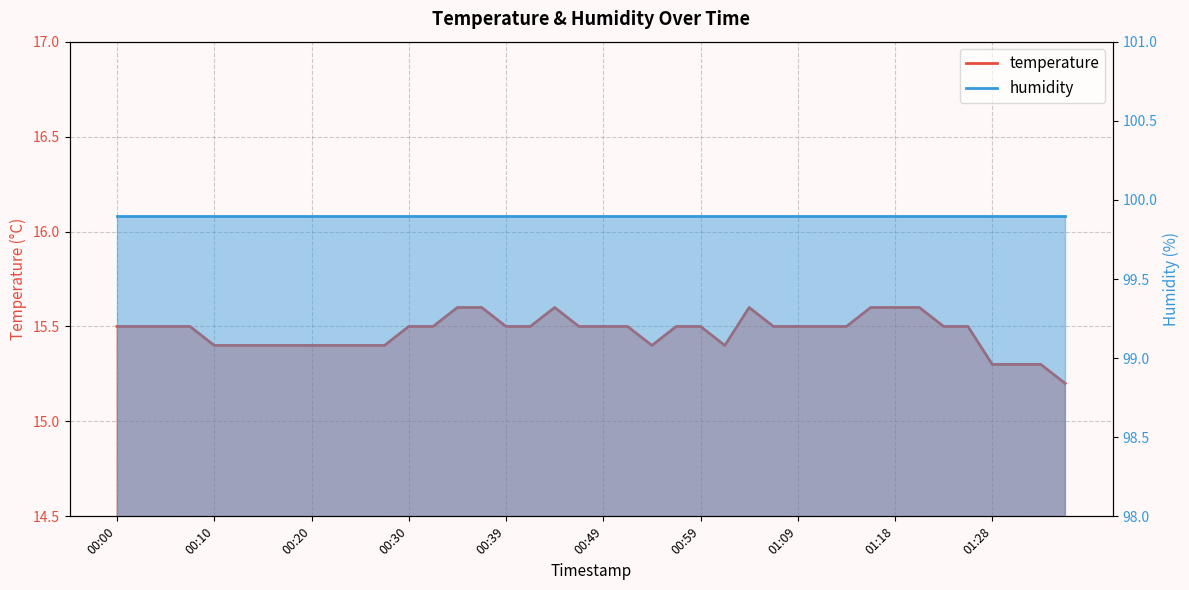

Rank the categories by value from lowest to highest.

01:36, 01:28, 01:31, 01:33, 00:10, 00:12, 00:15, 00:17, 00:20, 00:22, 00:25, 00:27, 00:54, 01:01, 00:00, 00:03, 00:05, 00:08, 00:30, 00:32, 00:39, 00:42, 00:47, 00:49, 00:52, 00:56, 00:59, 01:06, 01:09, 01:11, 01:14, 01:23, 01:26, 00:35, 00:37, 00:44, 01:04, 01:16, 01:18, 01:21